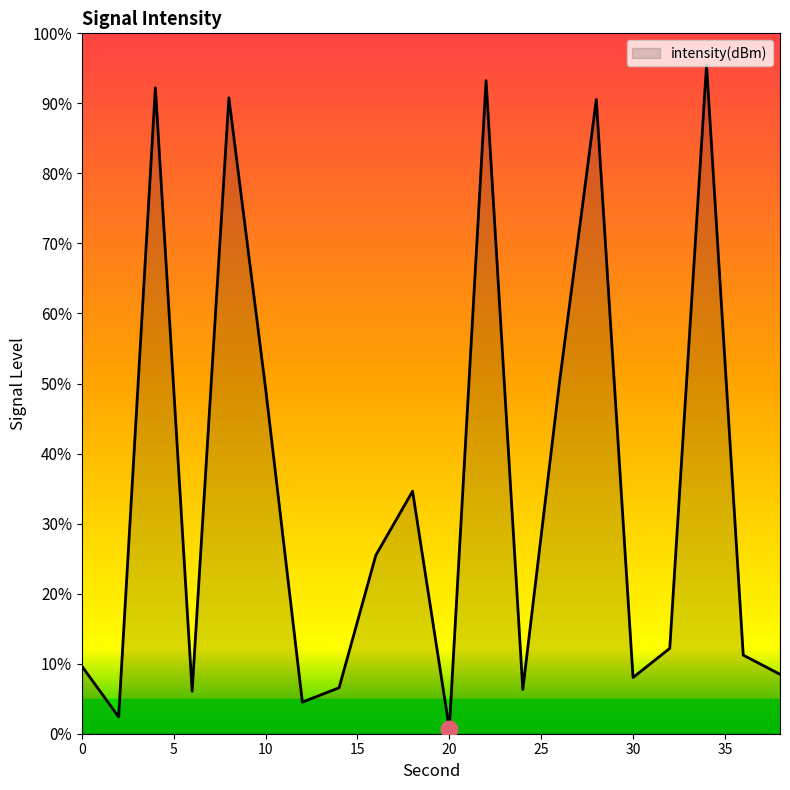

What is the difference between the maximum and minimum values?

94.8